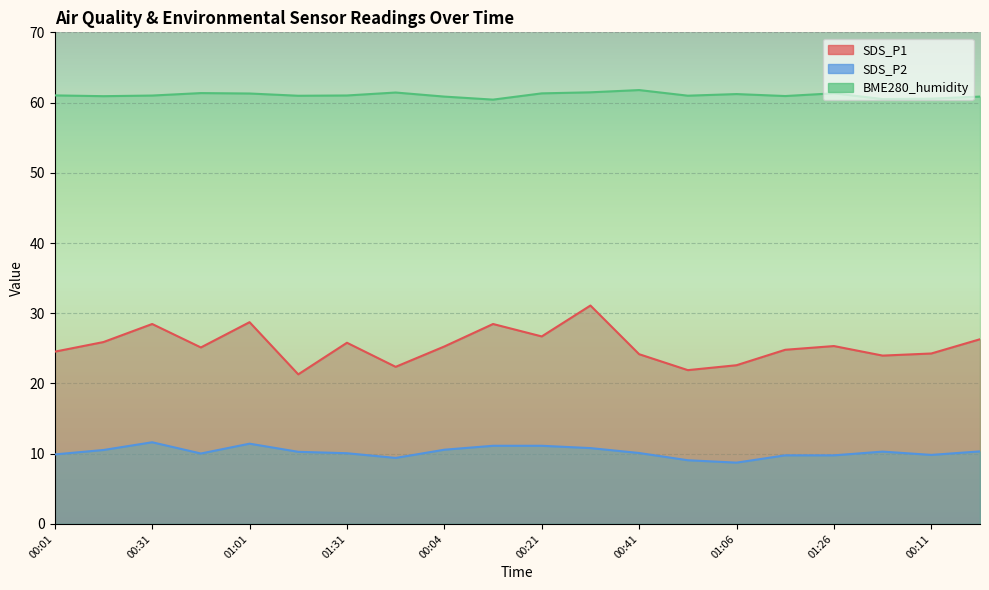

The SDS_P1 series shows 28.5 at 00:31. True or false?

True